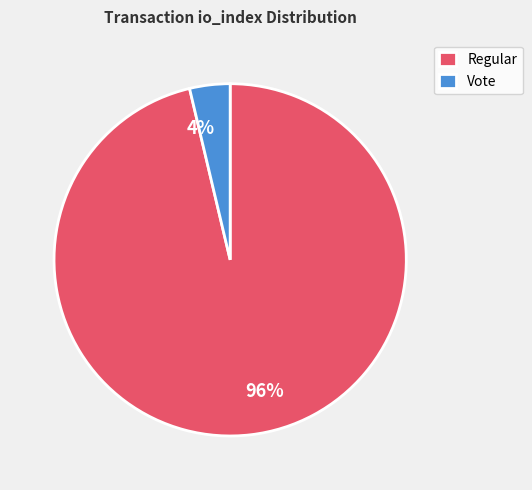

To the nearest percent, what percentage of the pie is Vote?

4%